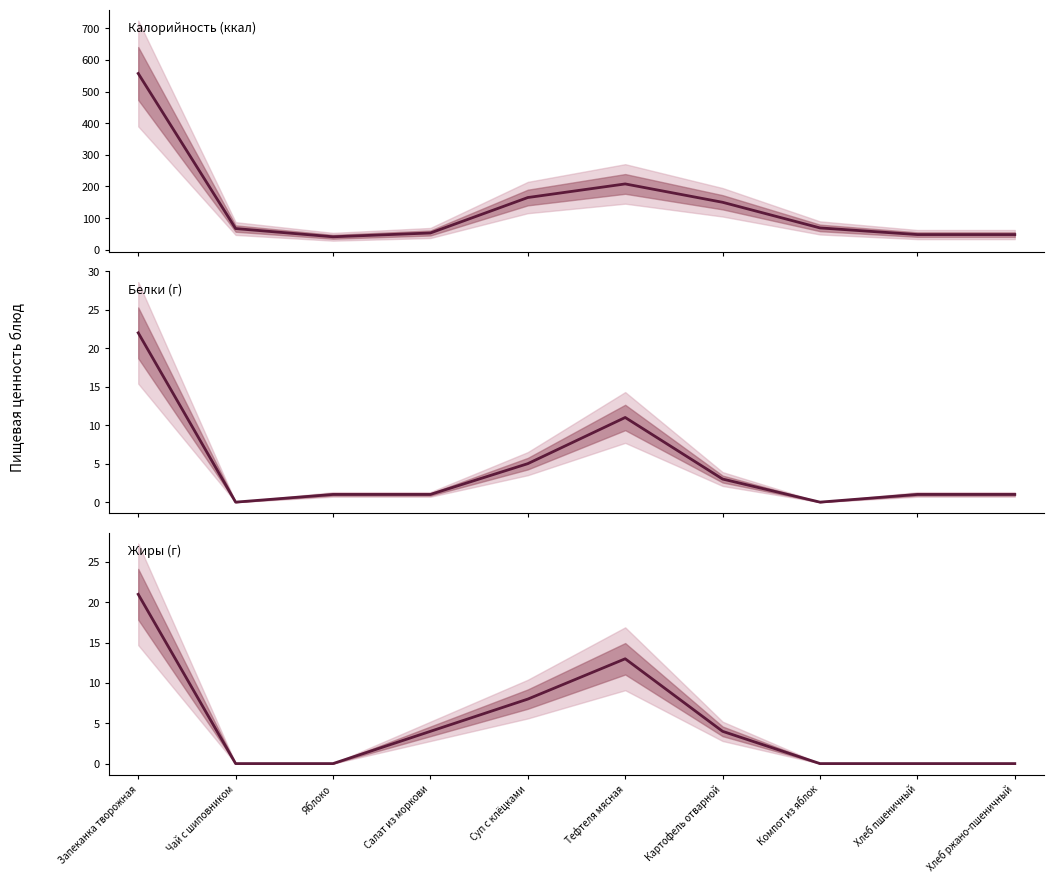

What is the label of the 7th point from the right?

Салат из моркови